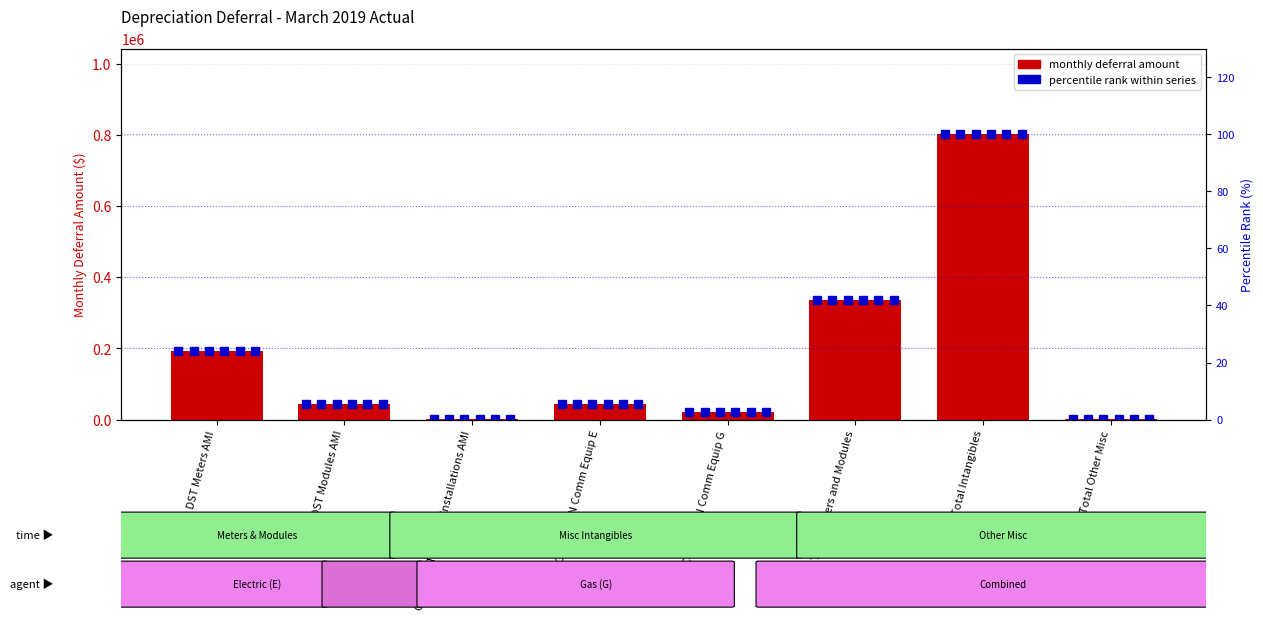

Does the chart contain any negative values?

No